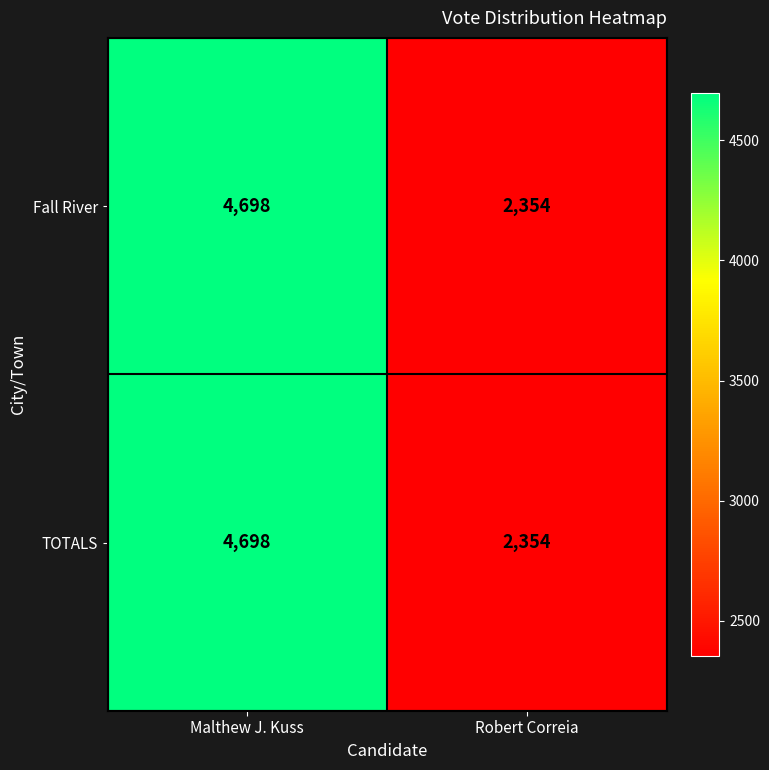

True or false: Fall River has a value of 4698 at Malthew J. Kuss.

True